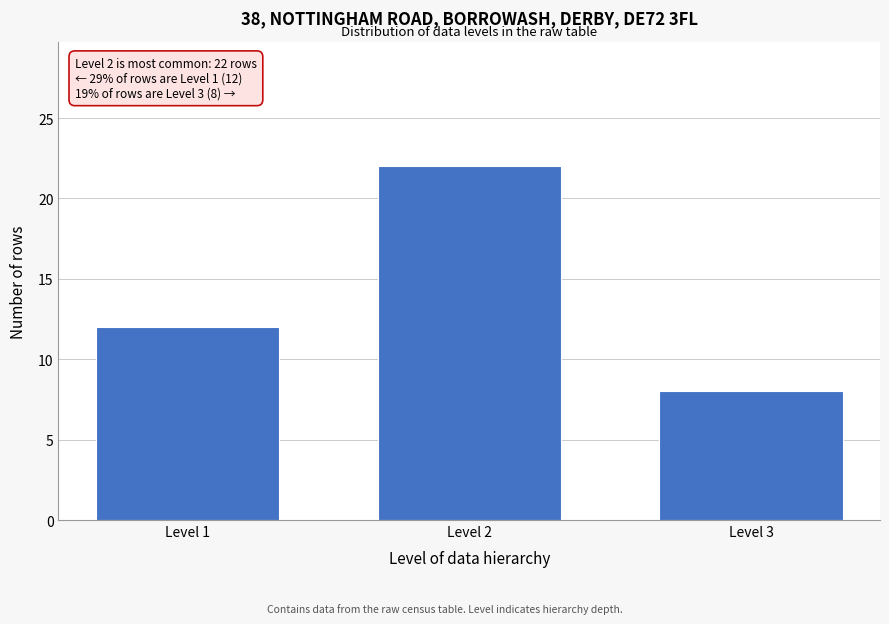

Reading left to right, what are all the values shown in this chart?

12	22	8